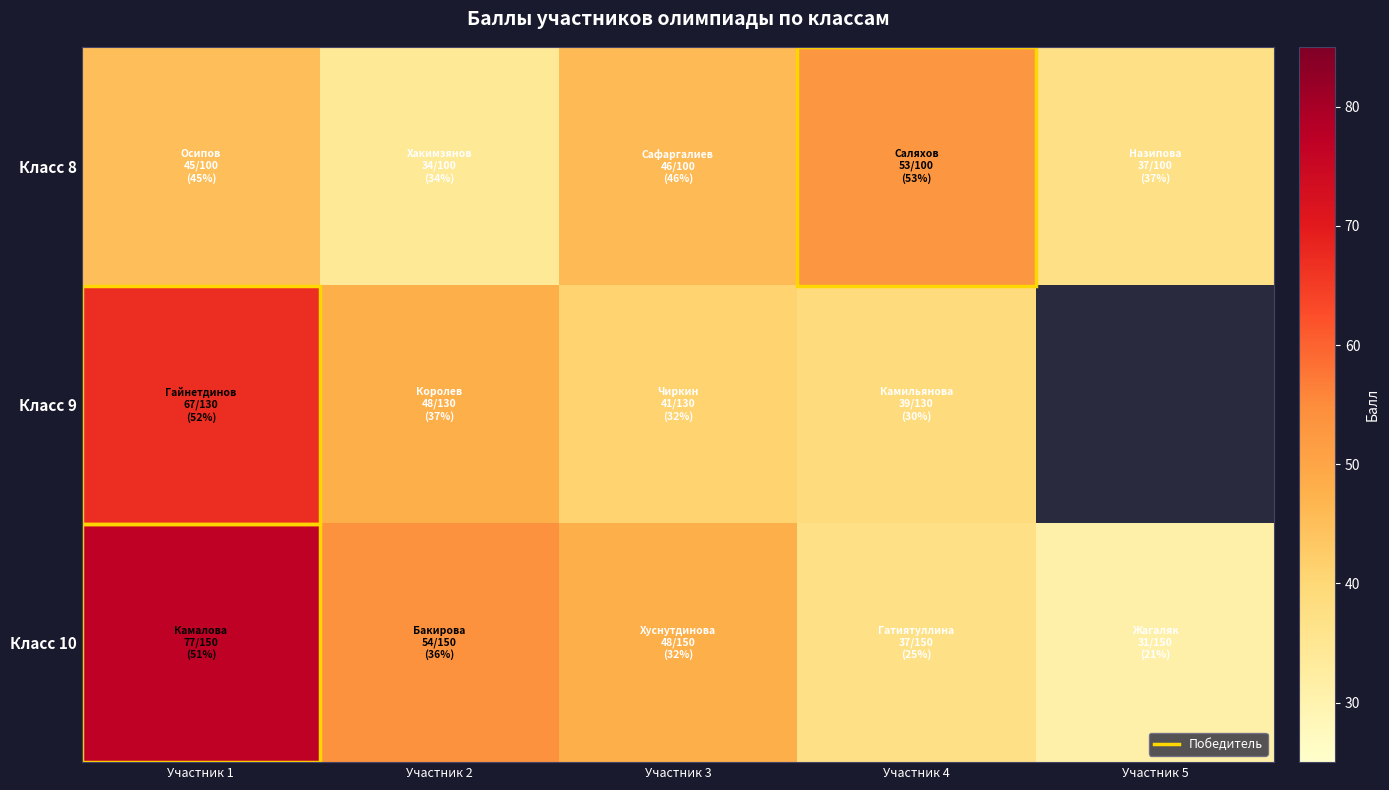

What is the maximum value shown in the chart?

77.0